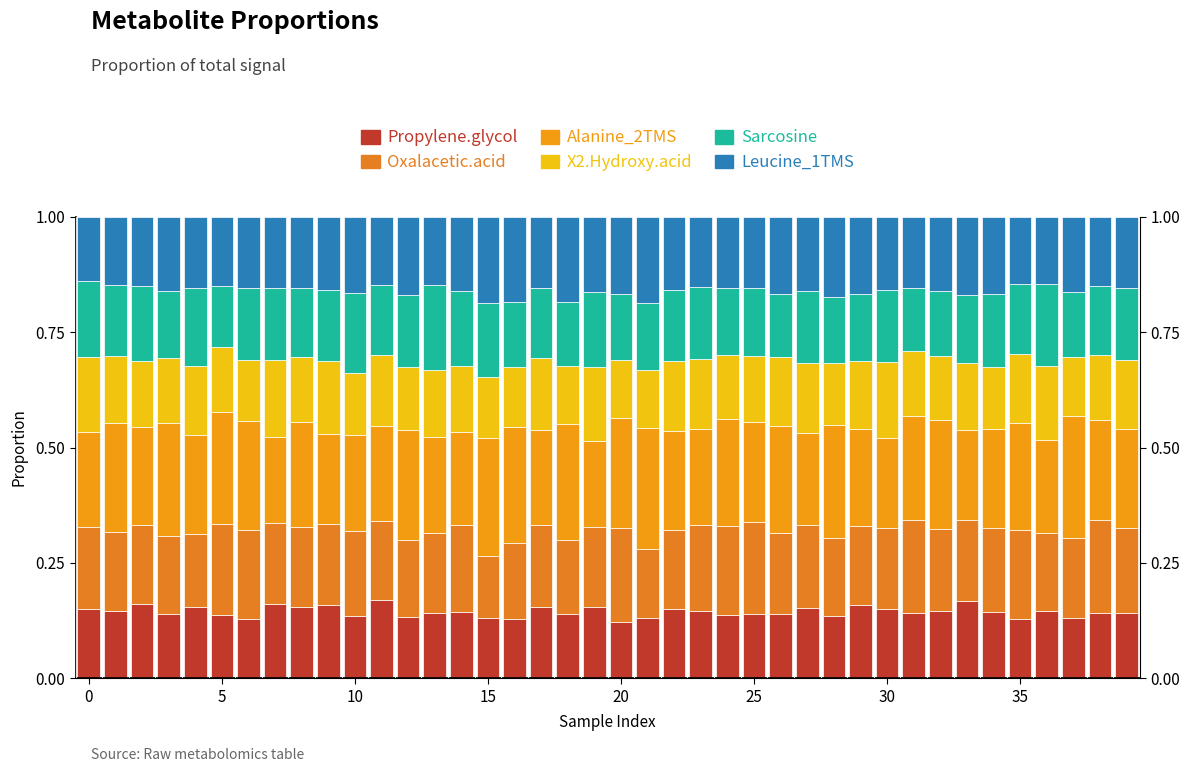

What value does the Alanine_2TMS series have at 16?

0.3